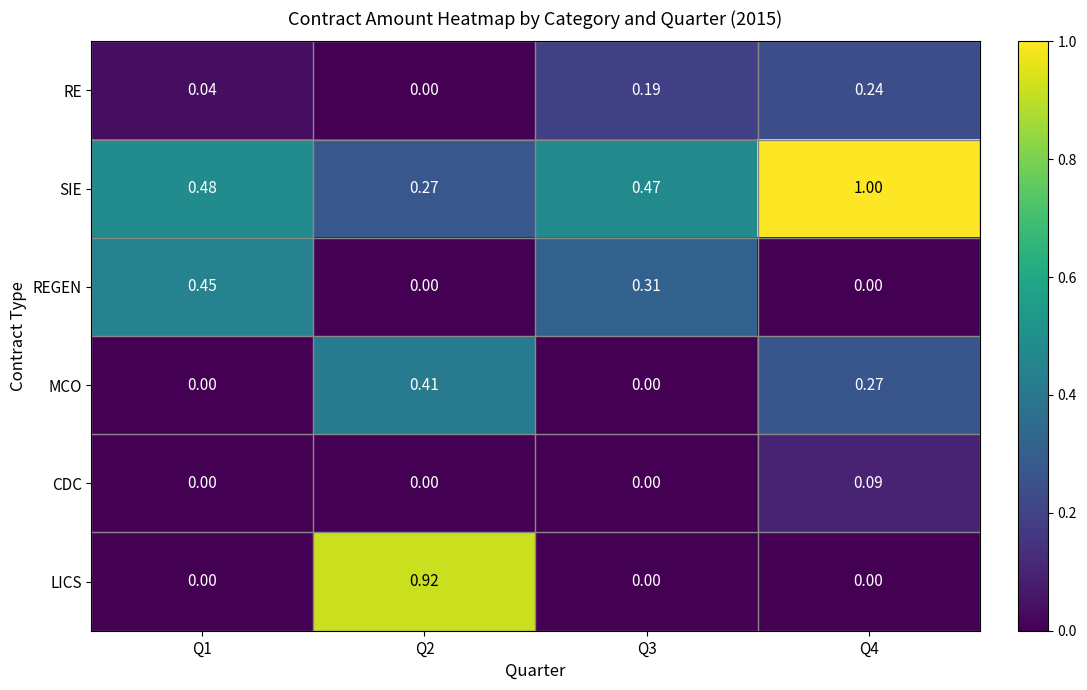

Rank the series by their maximum value, from lowest to highest.

CDC, RE, MCO, REGEN, LICS, SIE